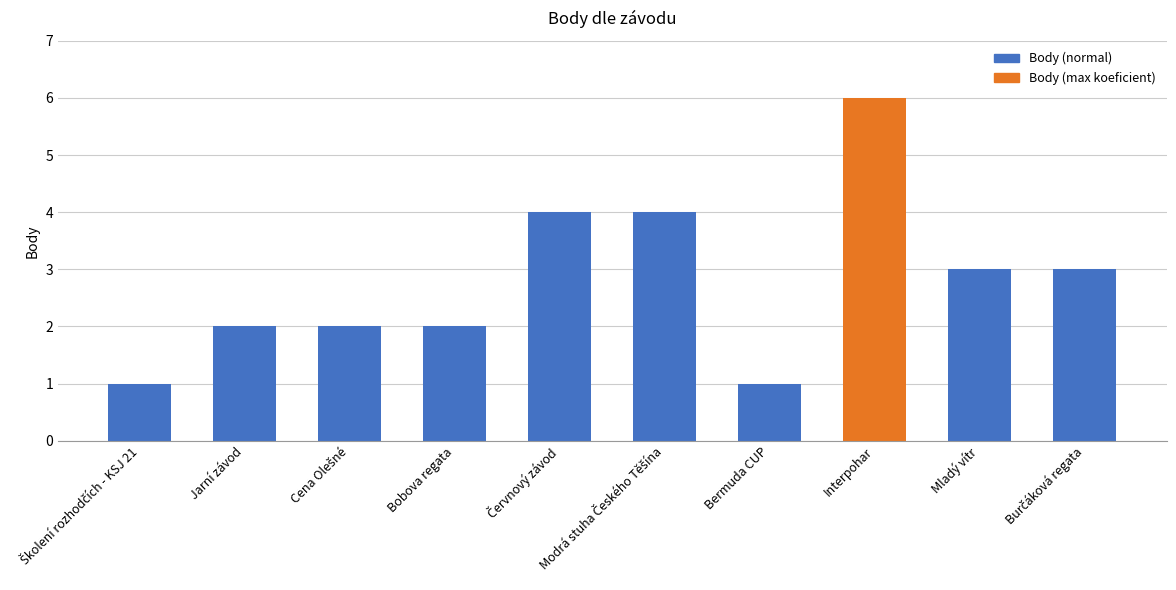

Does the chart contain any negative values?

No